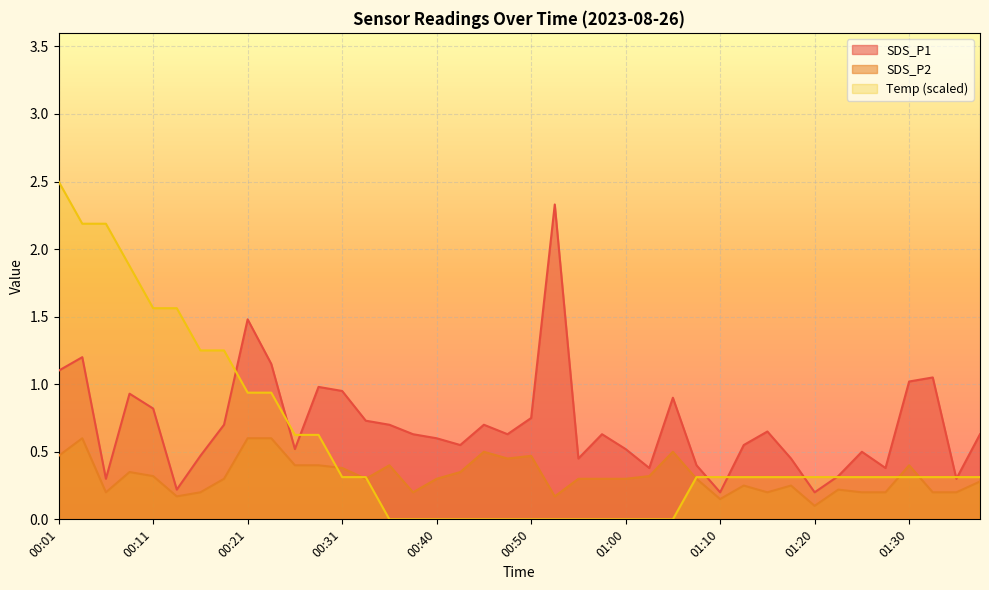

Rank the series by their average value, from highest to lowest.

SDS_P1, Temp (scaled), SDS_P2